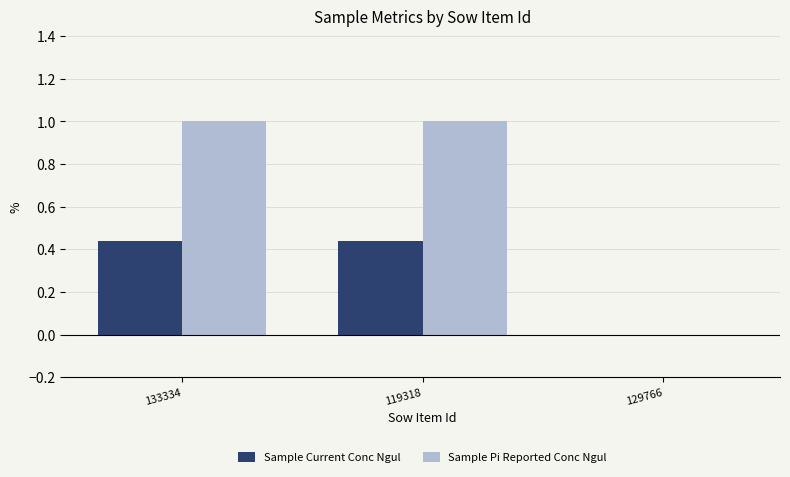

The Sample Current Conc Ngul series shows 0.0 at 129766. True or false?

True